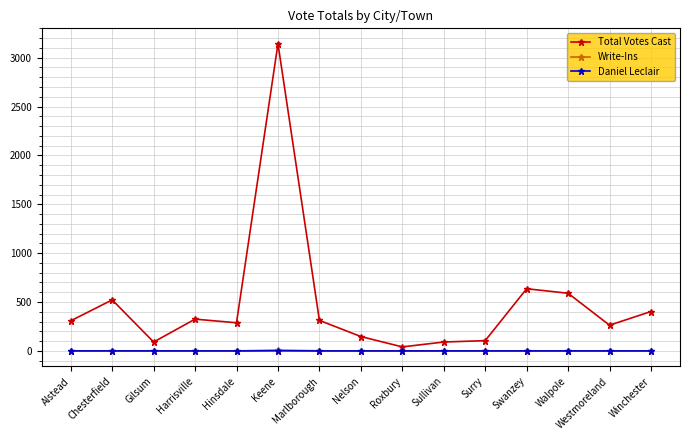

True or false: Write-Ins and Total Votes Cast cross at least once.

False